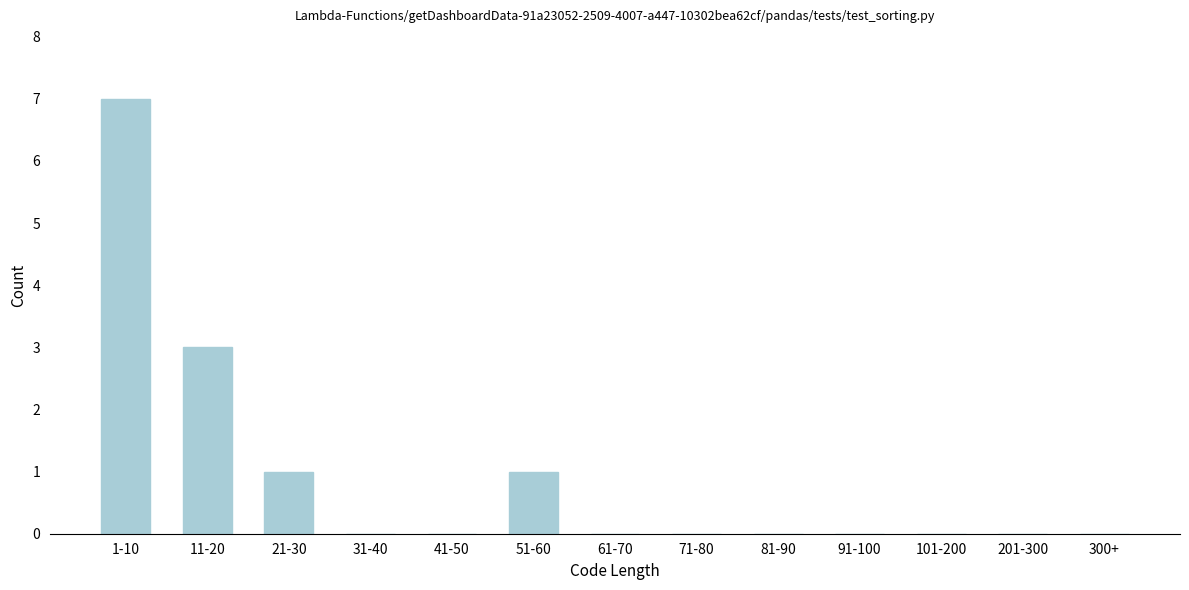

Reading right to left, extract all data points from this chart.

300+=0	201-300=0	101-200=0	91-100=0	81-90=0	71-80=0	61-70=0	51-60=1	41-50=0	31-40=0	21-30=1	11-20=3	1-10=7